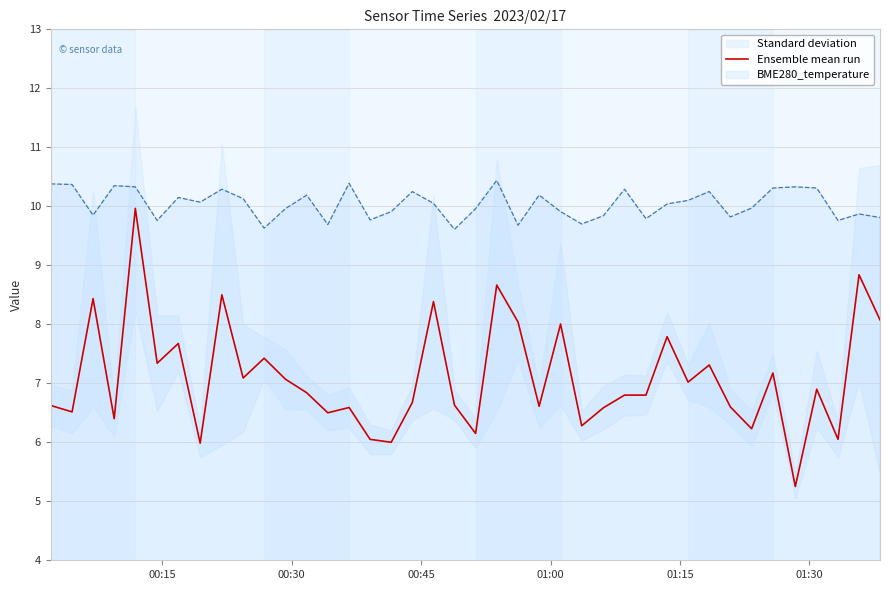

True or false: Ensemble mean run and BME280_temperature cross at least once.

False